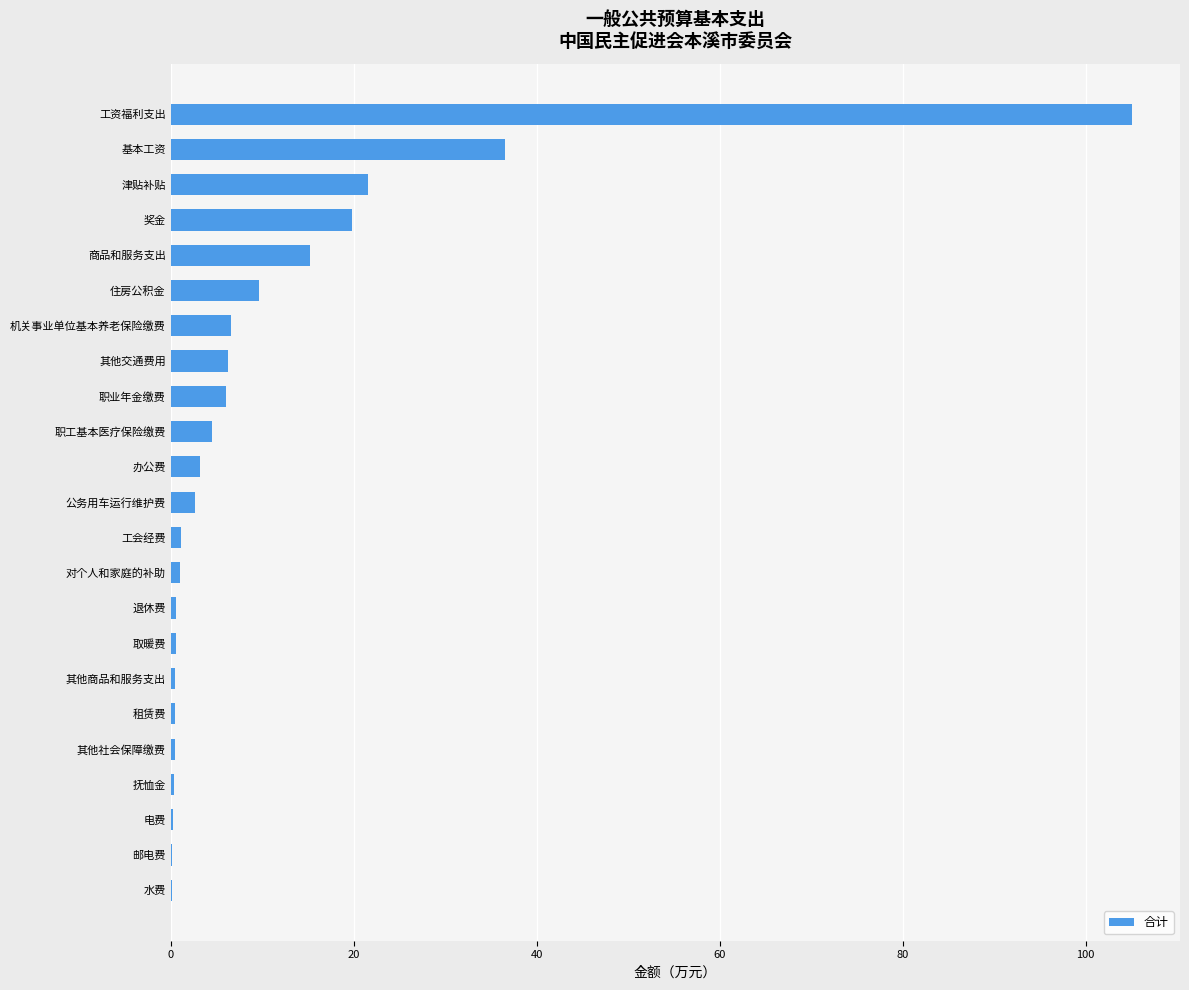

How many data points are above 2?

12